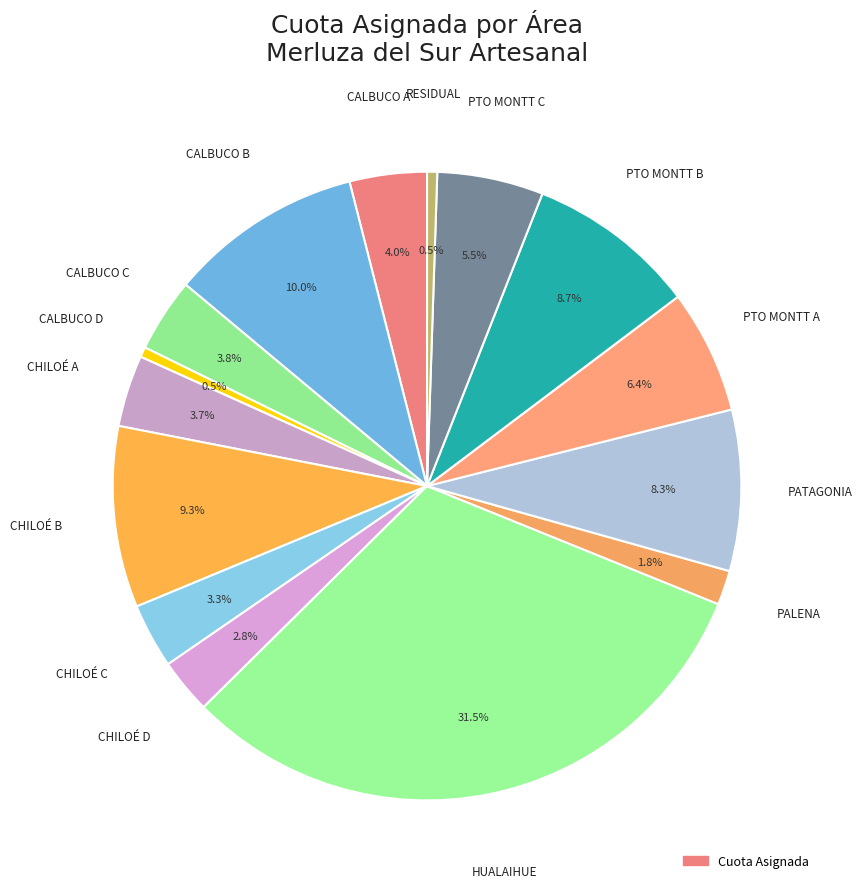

How many segments does this pie chart have?

15